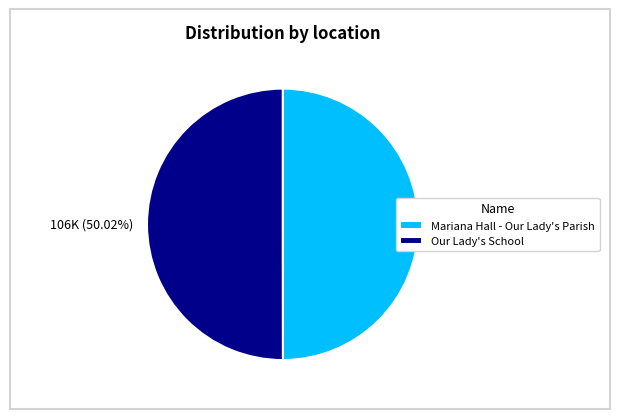

How much of the chart is everything except Our Lady's School?

50.0%